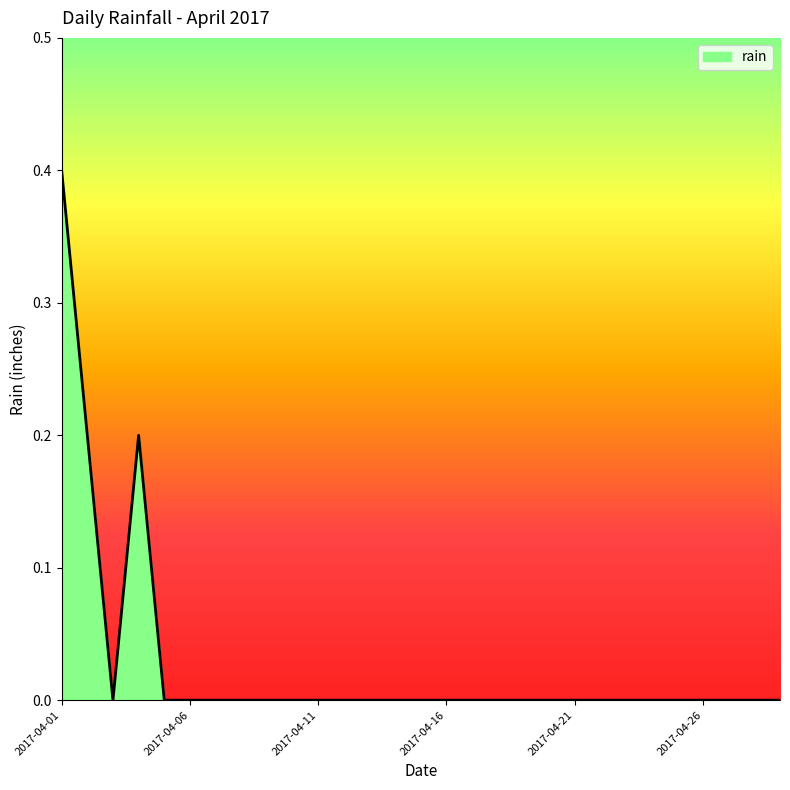

Count the number of data series in this chart.

1